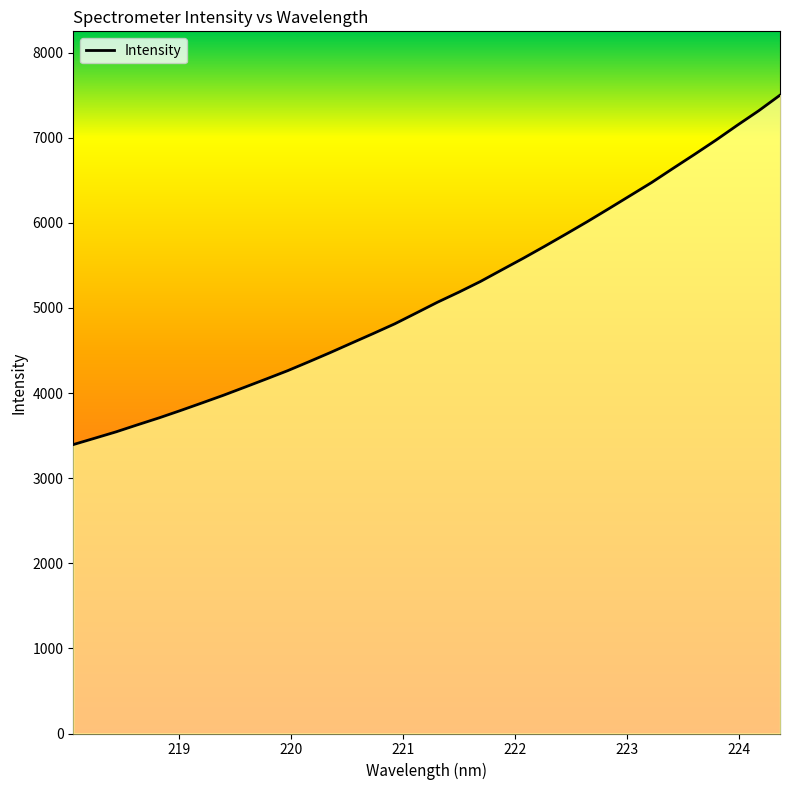

What is the value of the 4th point from the left?

3627.1